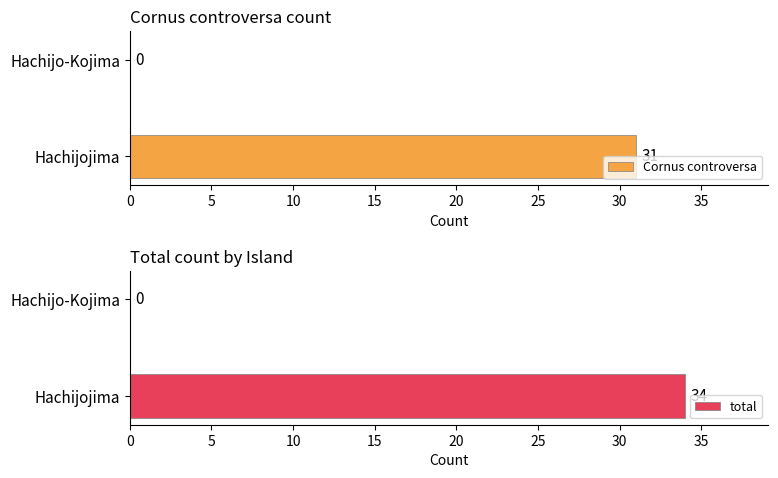

What are all the series names shown in the legend?

Cornus controversa, total